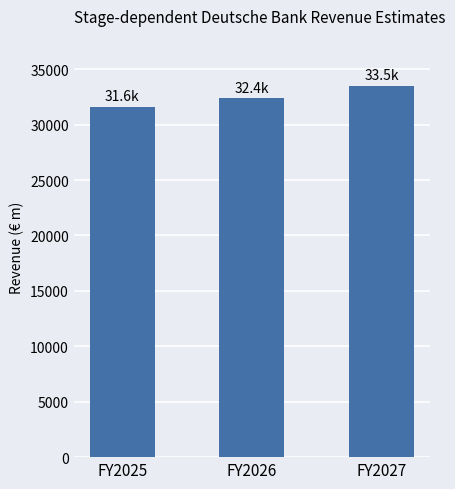

What is the greatest value displayed?

33522.9